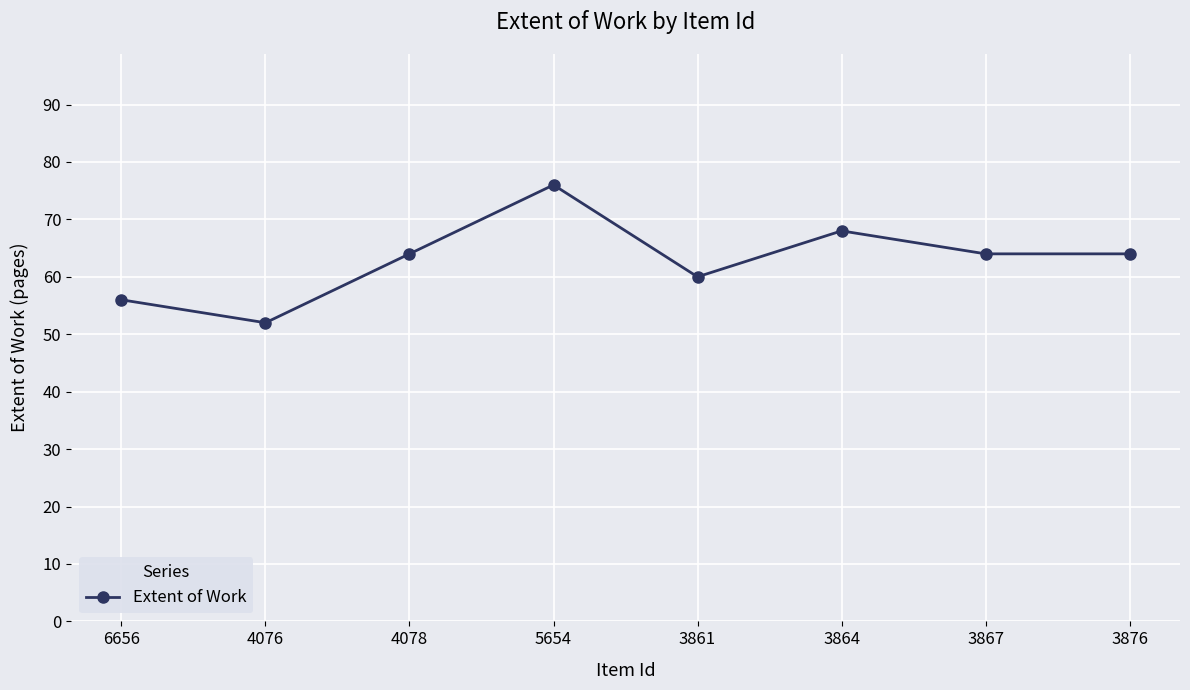

How many categories are shown in the chart?

8